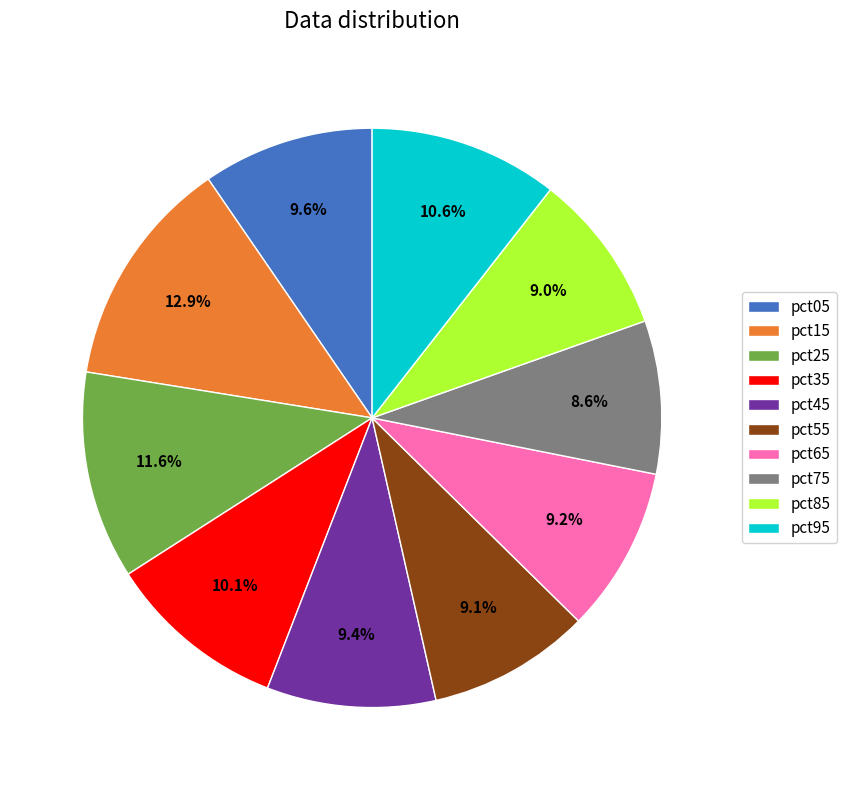

To the nearest percent, what is the combined percentage of pct25 and pct75?

20%